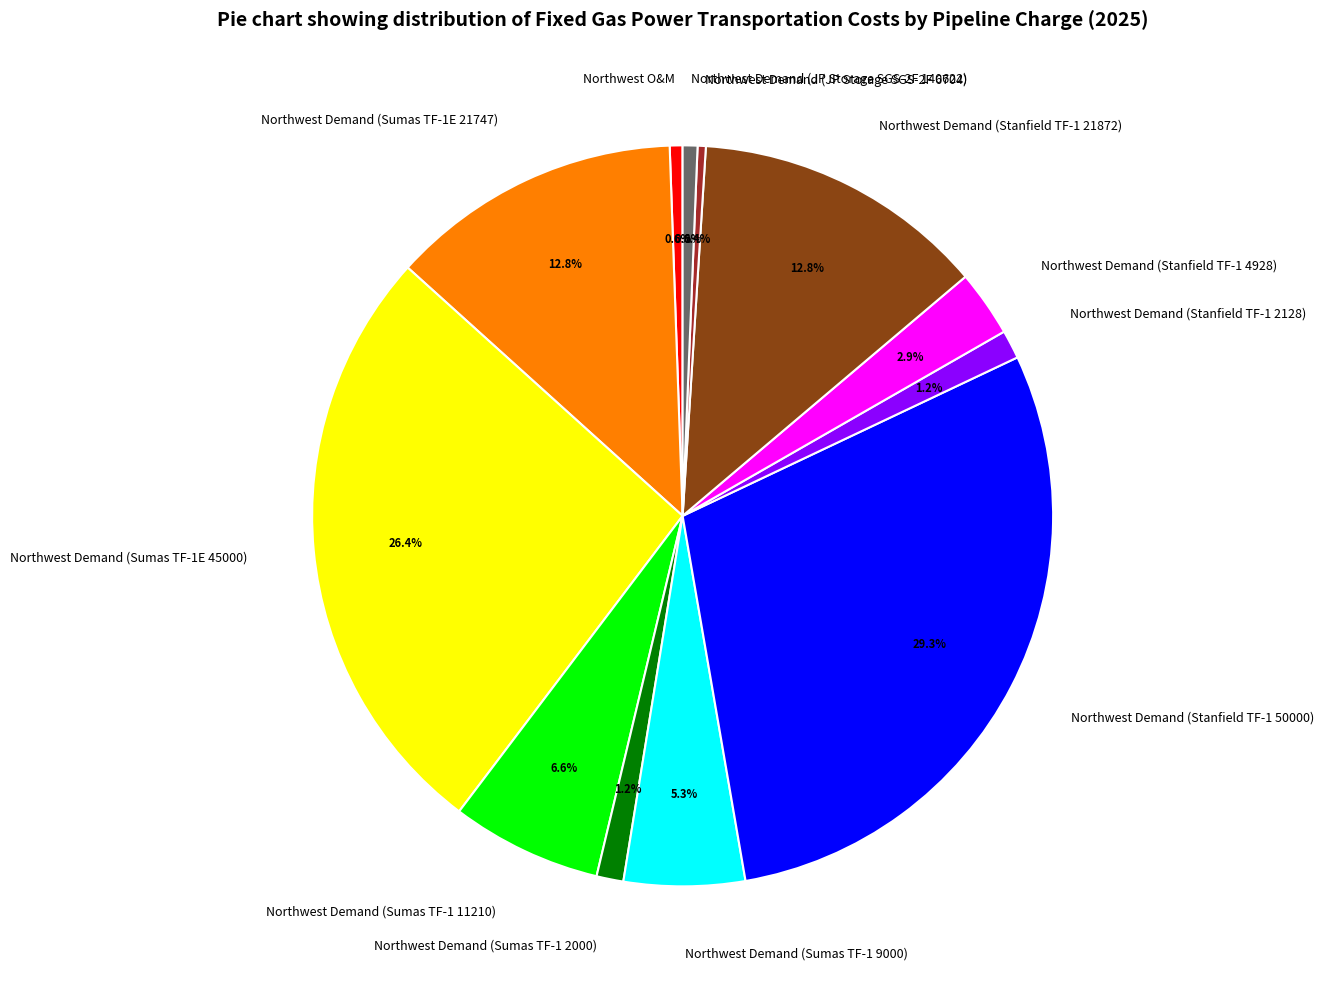

What is the ratio of the value at Northwest Demand (JP Storage SGS-2F 6704) to the value at Northwest Demand (JP Storage SGS-2F 140622)?

0.6